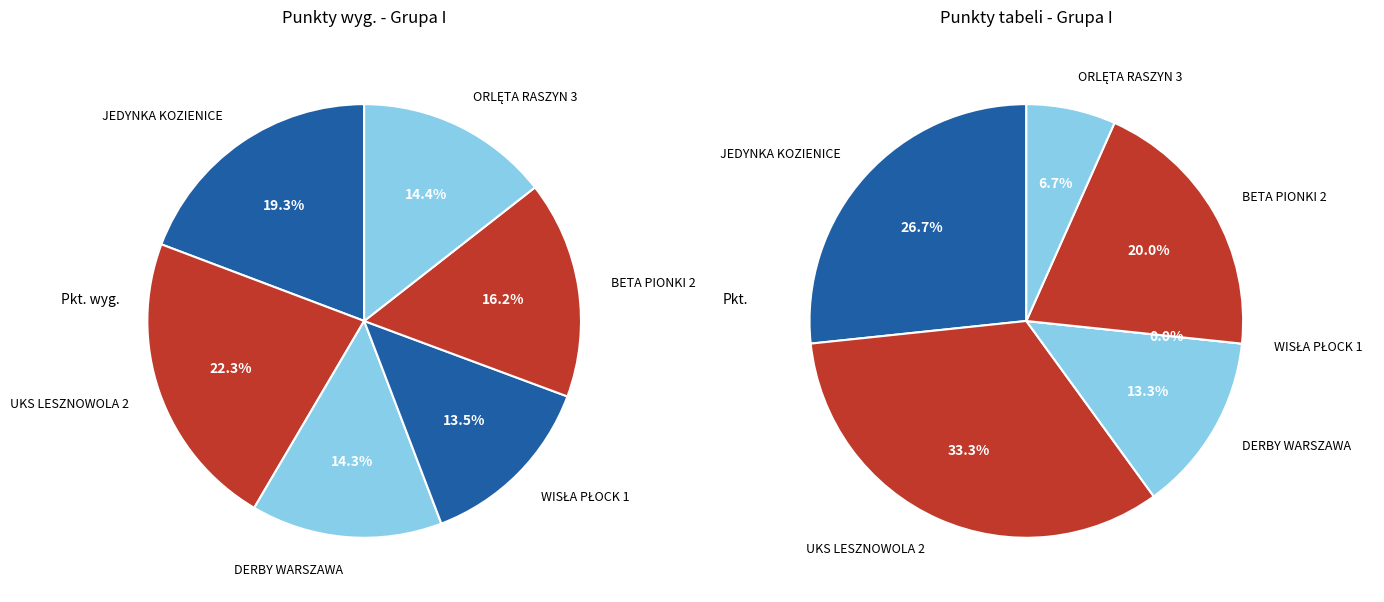

Is the sum of JEDYNKA KOZIENICE and WISŁA PŁOCK 1 greater than half?

No